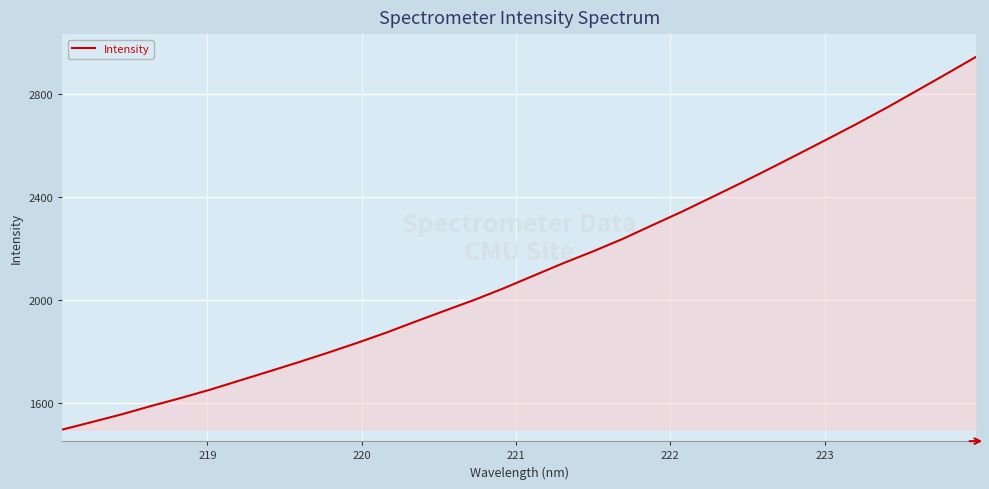

What is the maximum value shown in the chart?

2944.6